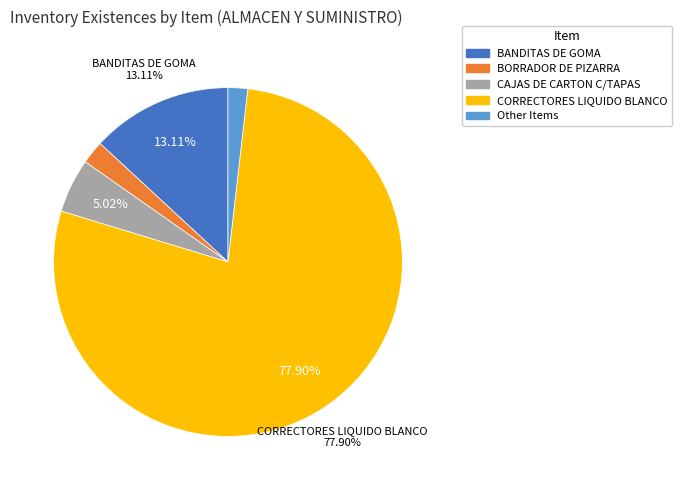

Is there a majority slice in this chart?

Yes